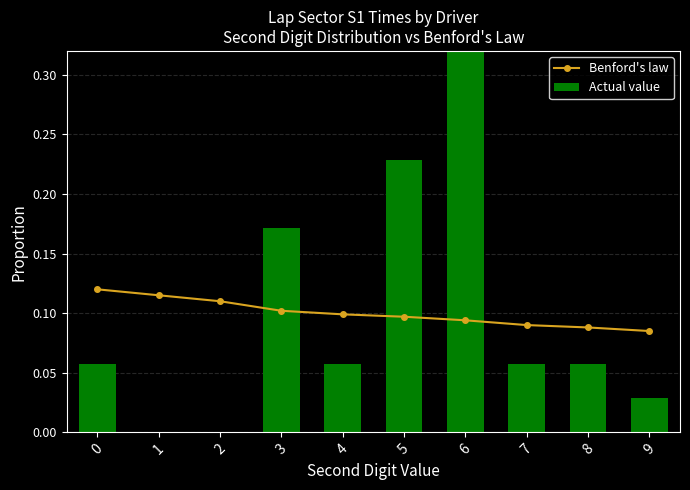

What is the value of the Actual value bar at the 8th from the left?

0.1